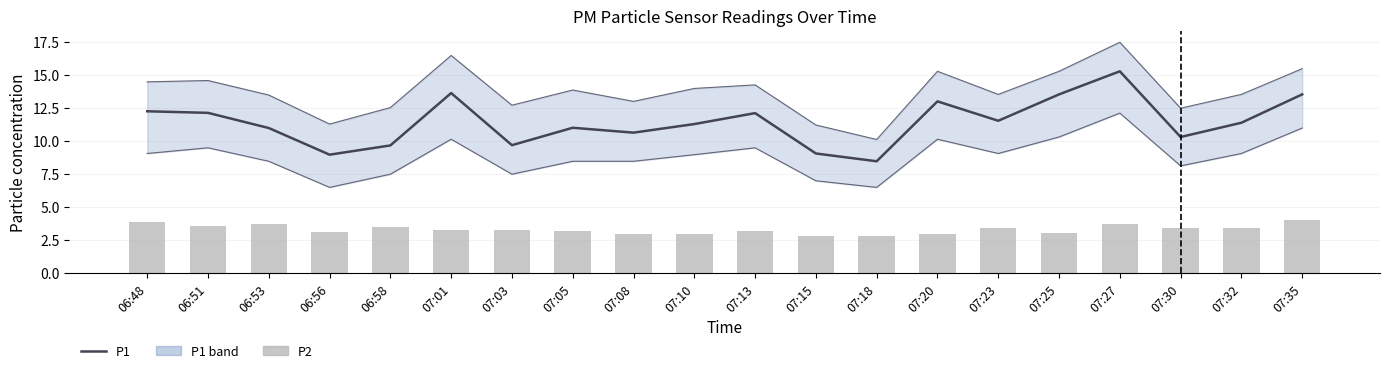

Does the chart contain stacked bars?

No